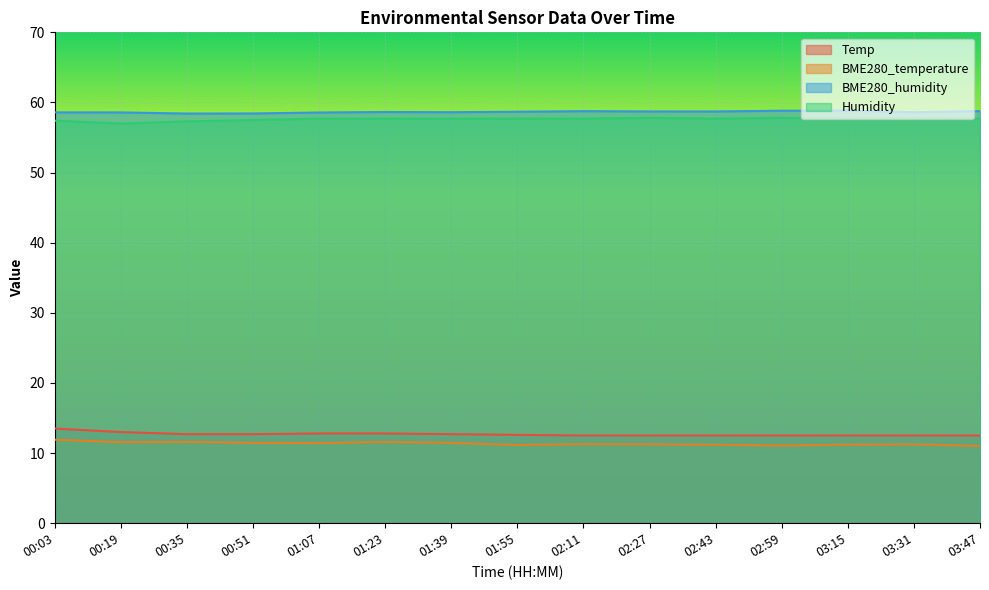

Where is Temp nearest to the value 13?

00:19